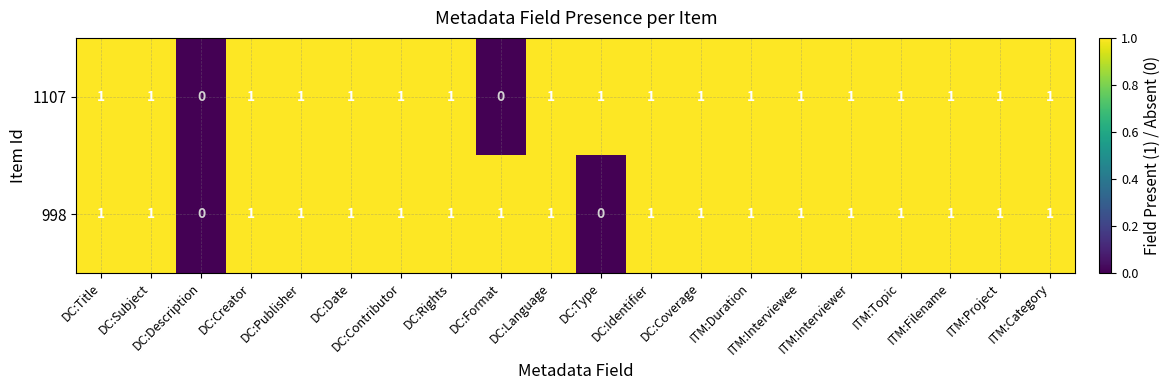

What is the sum of all 998 values?

18